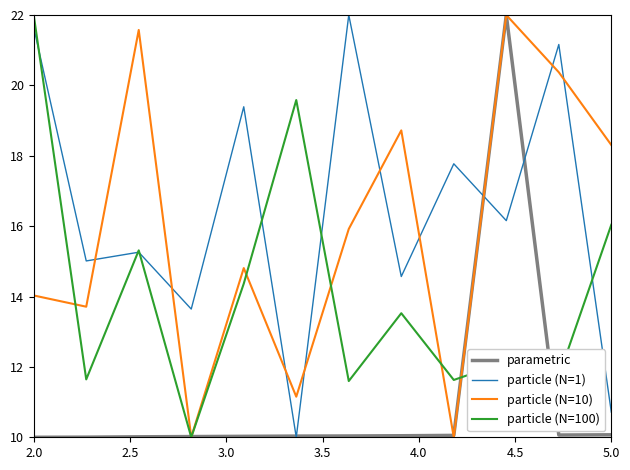

What is the lowest value of the particle (N=10) series?

10.0